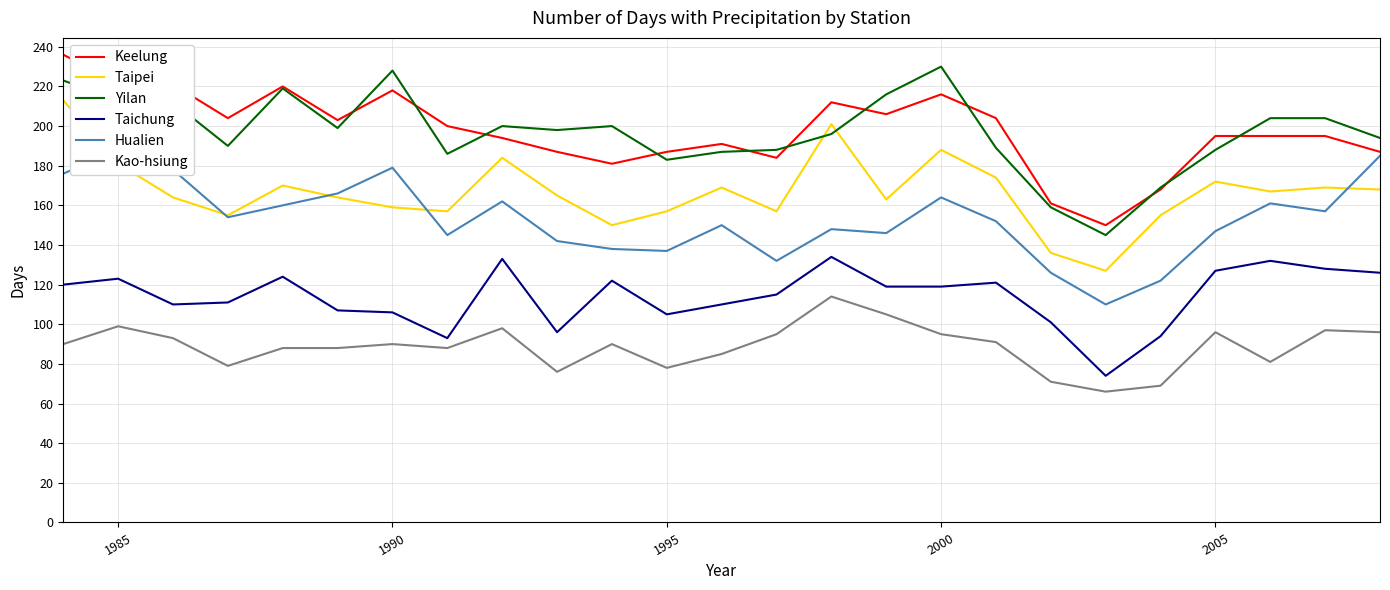

True or false: Taipei and Hualien intersect in this chart.

True